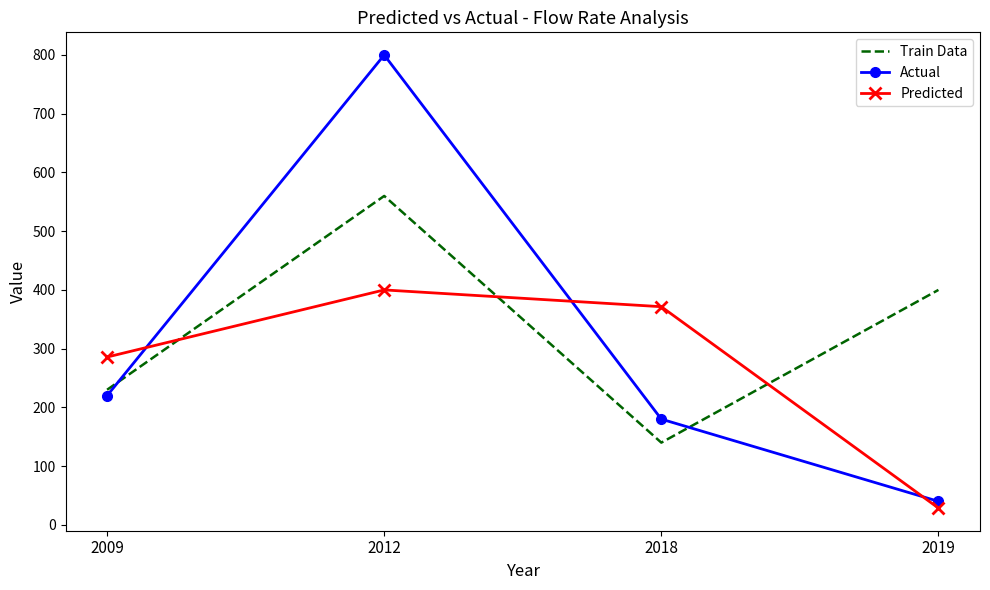

Is it true that Train Data equals 230.0 at 2009?

True